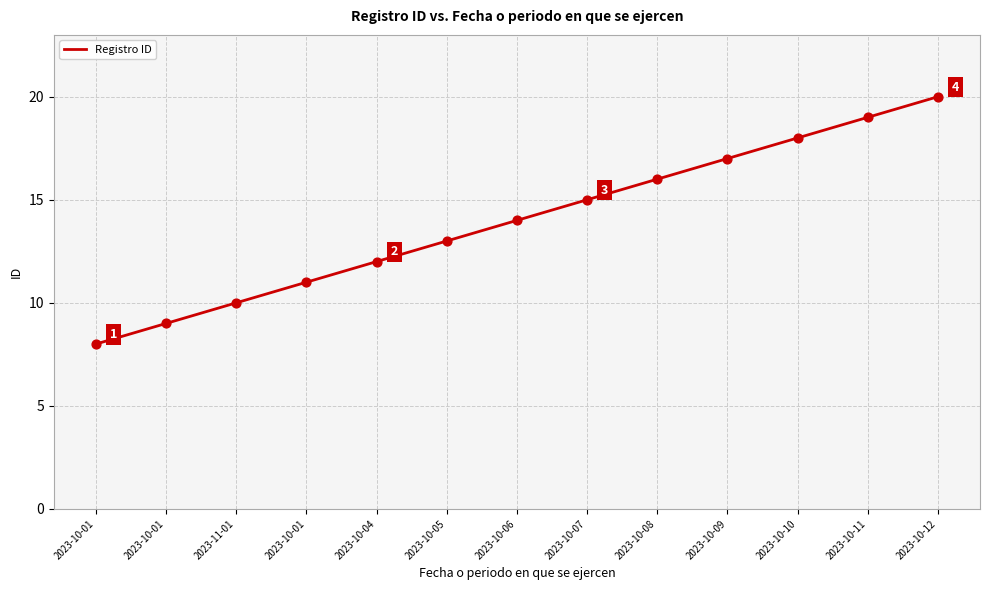

Is this an area chart (filled region under the line)?

No